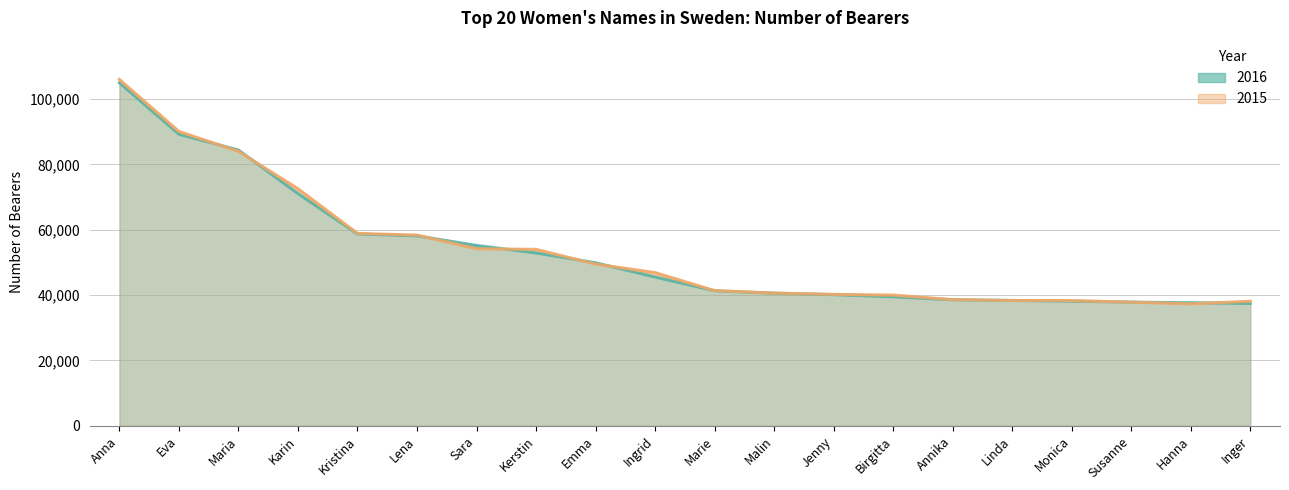

The value of 2016 at Kristina is 30804. True or false?

False